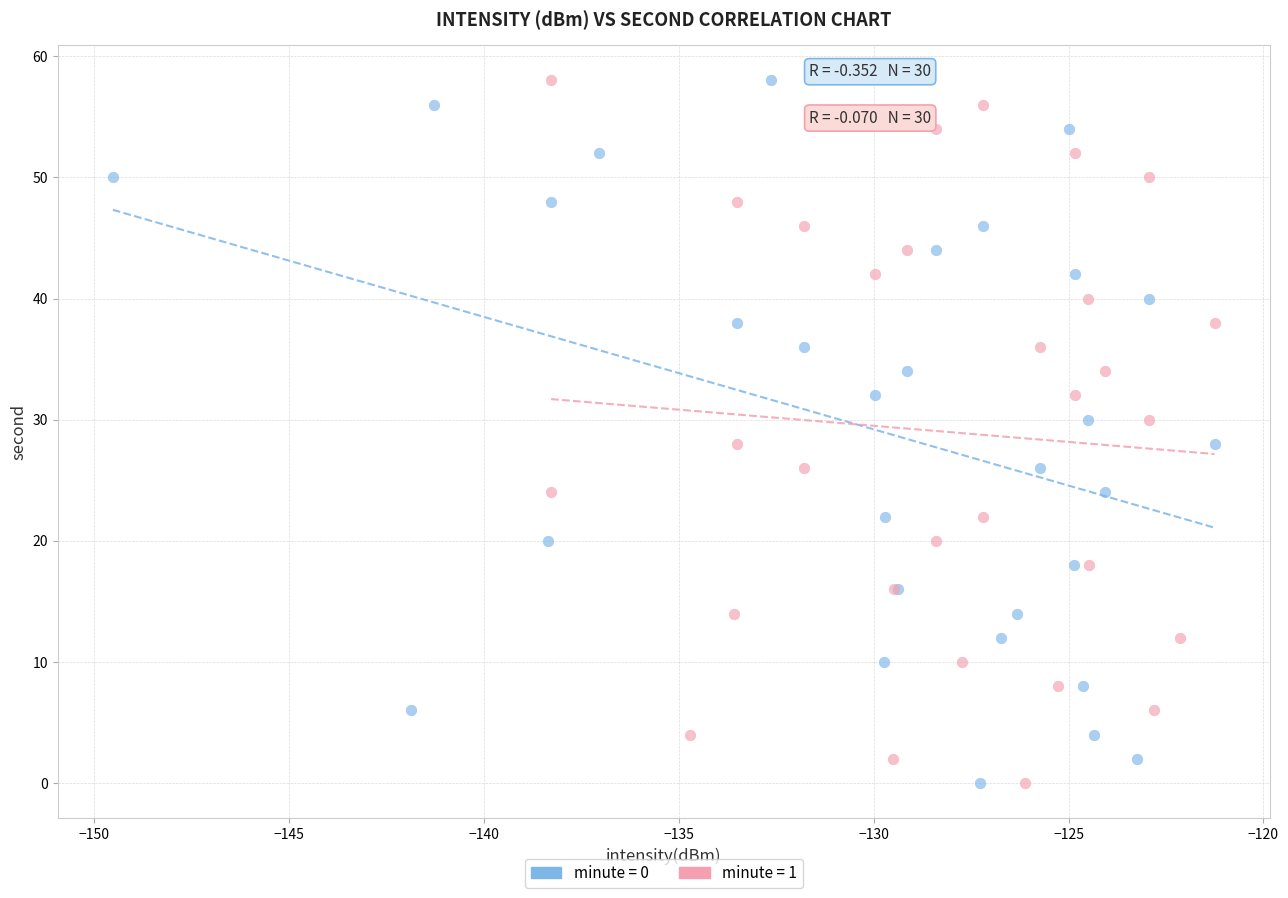

What are all the series names shown in the legend?

minute = 0, minute = 1